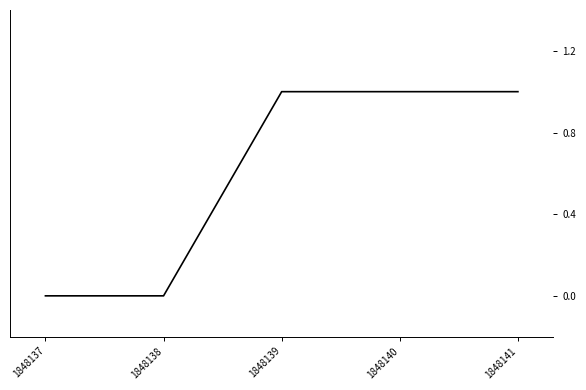

What is the difference between the maximum and minimum values?

1